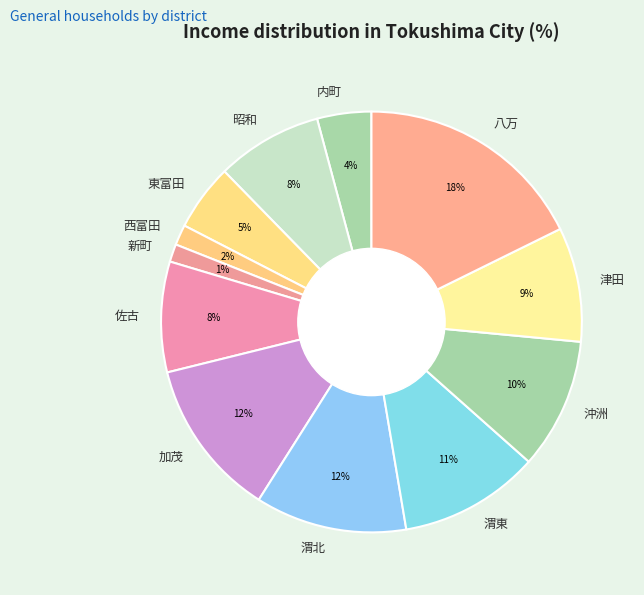

Between 津田 and 八万, which is larger?

八万